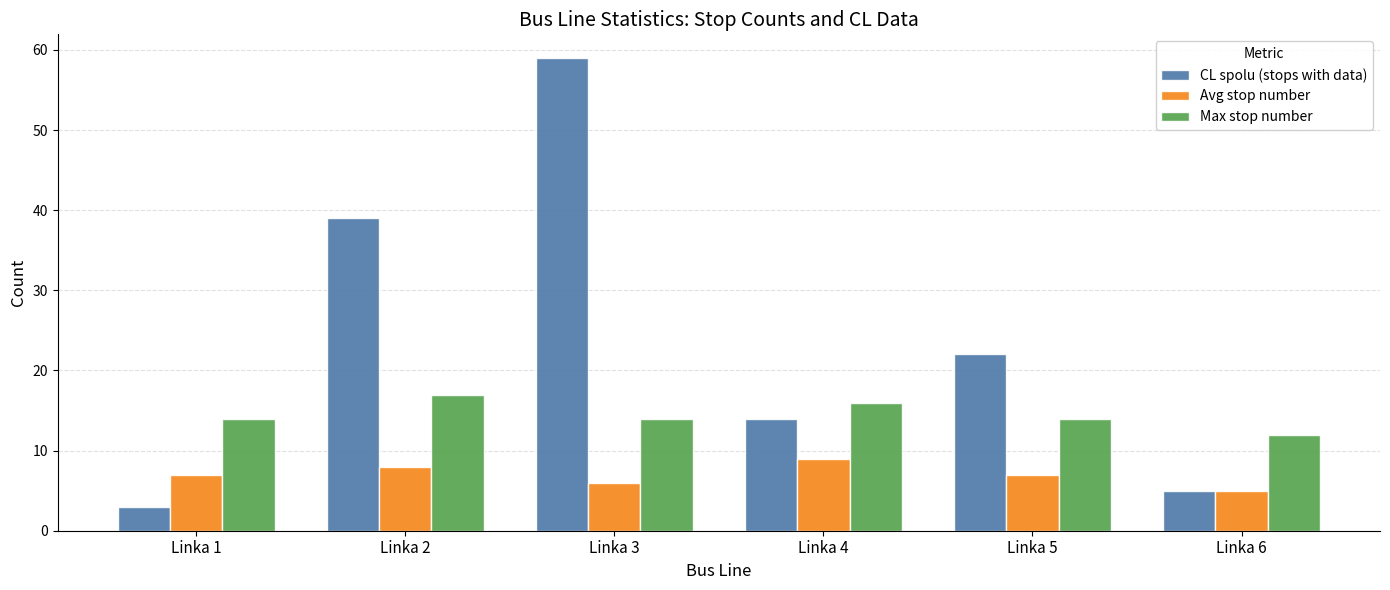

What is the difference between the second highest and second lowest values in the Avg stop number series?

2